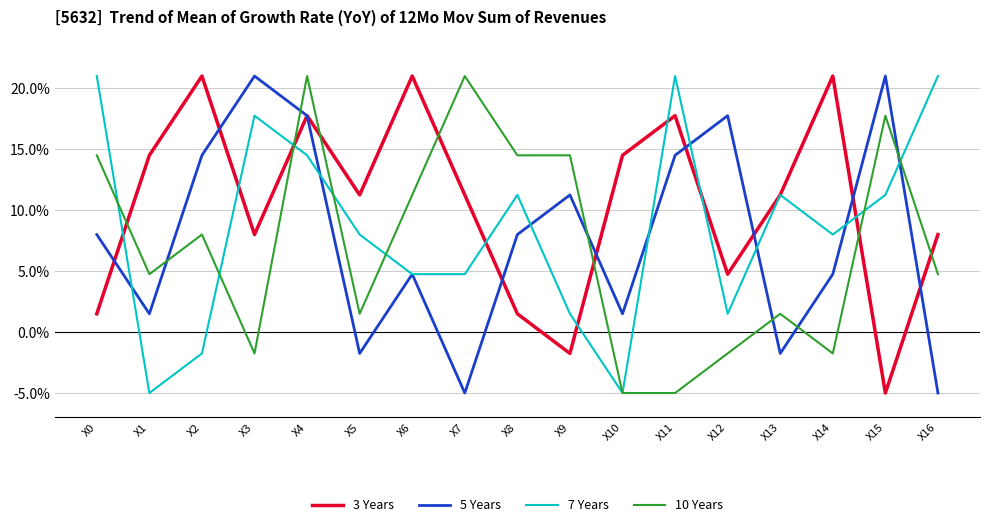

What is the spread (max minus min) of values at X0?

19.5